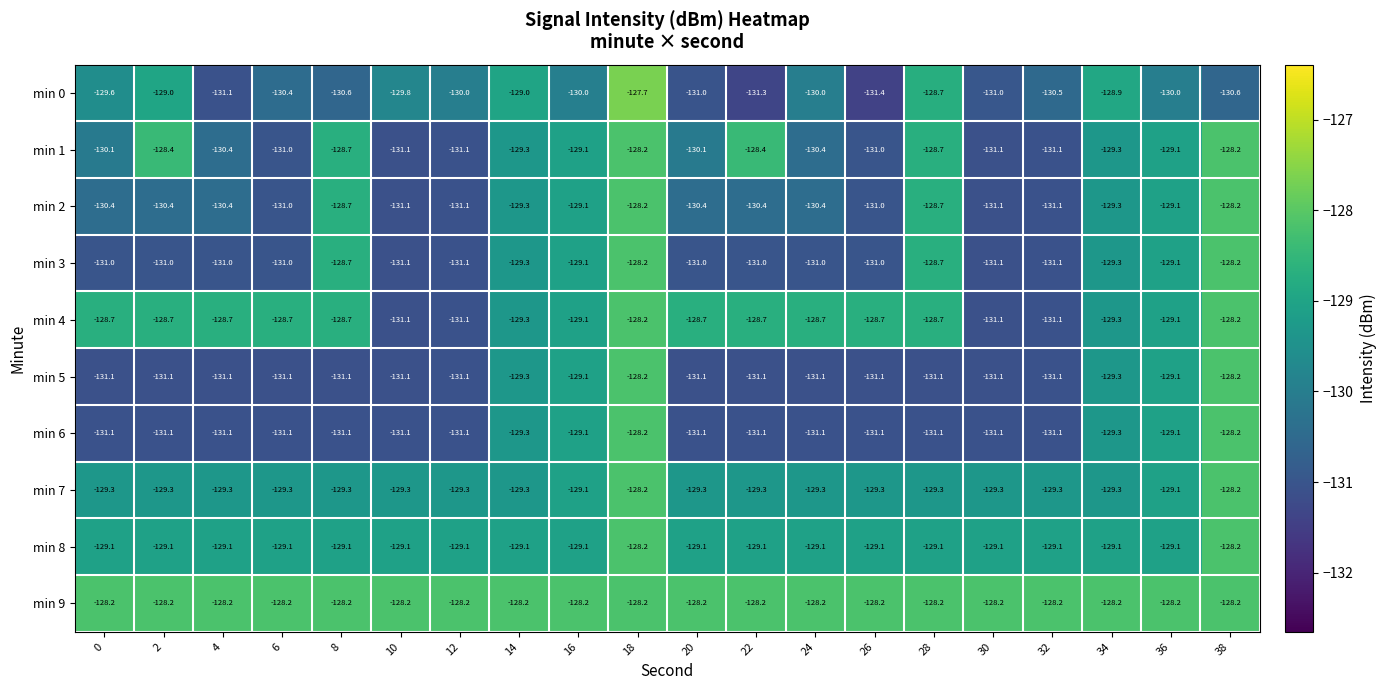

Which series has the largest range (max minus min)?

min 0